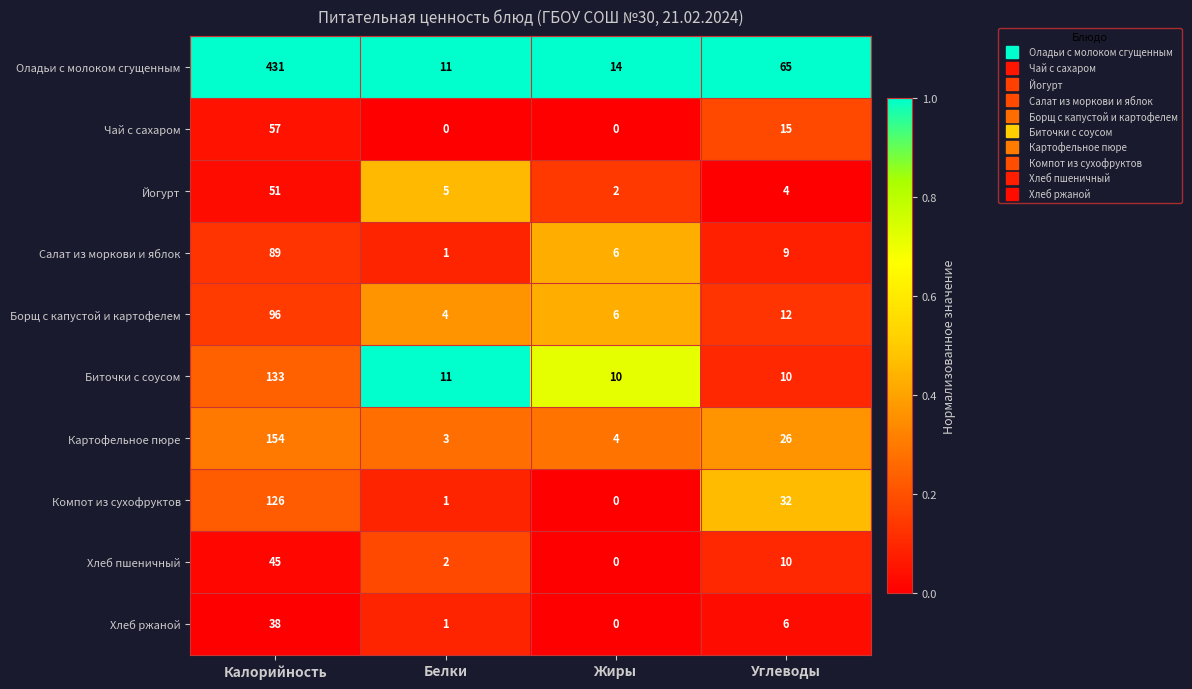

At which category is the sum across all series the highest?

Калорийность